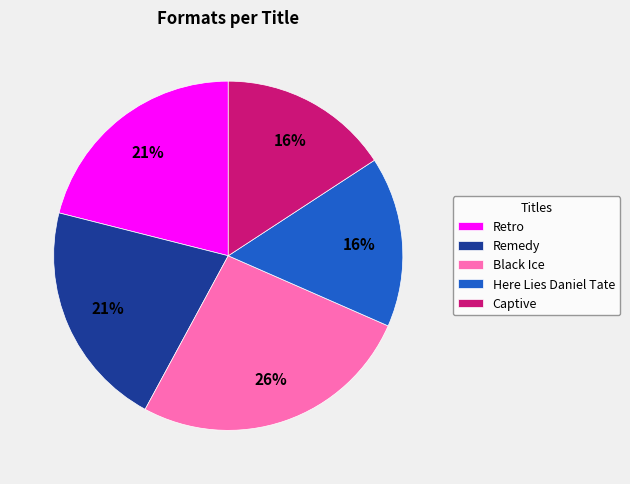

What is the largest slice in the pie chart?

Black Ice